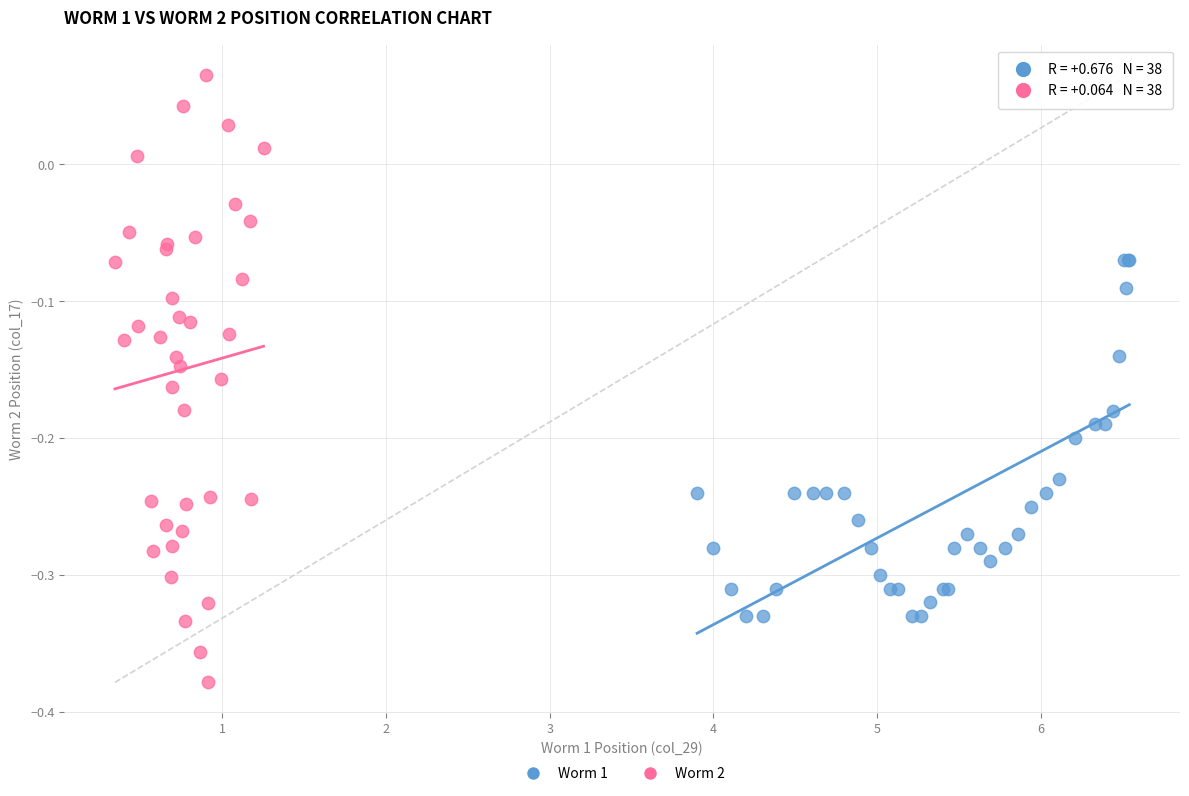

Which series has the widest spread of Y values?

Worm 2